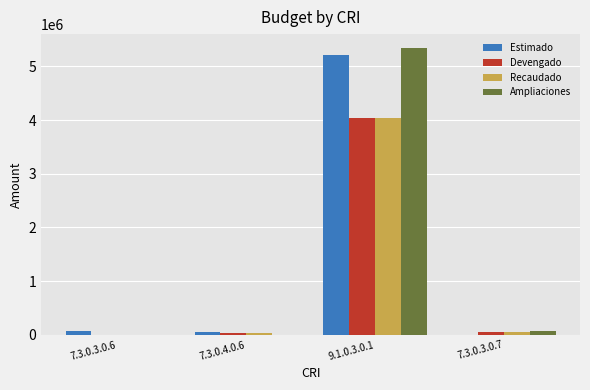

At which label does Devengado reach its peak?

9.1.0.3.0.1